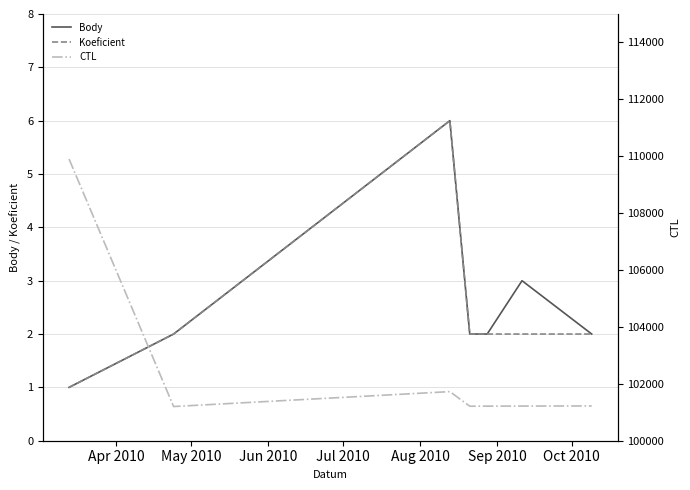

Is this an area chart (filled region under the line)?

No